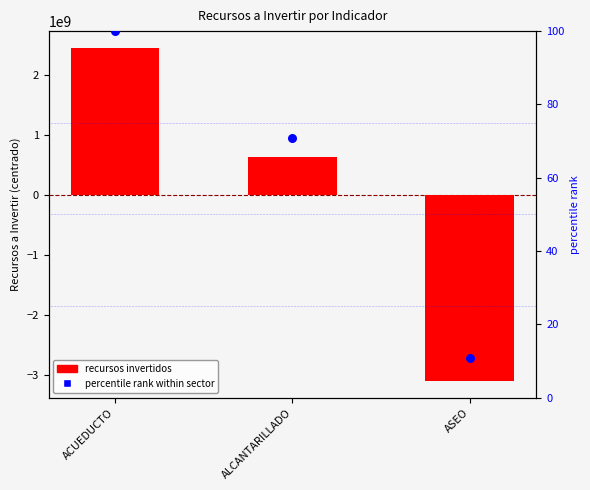

At which category is the sum across all series the highest?

ACUEDUCTO